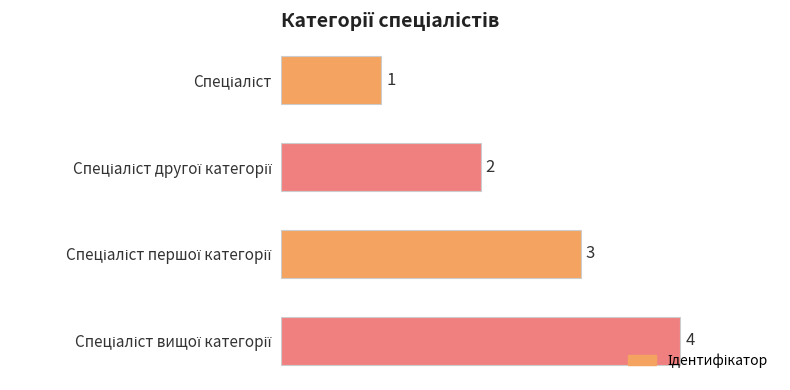

What is the value of the 2nd bar from the top?

2